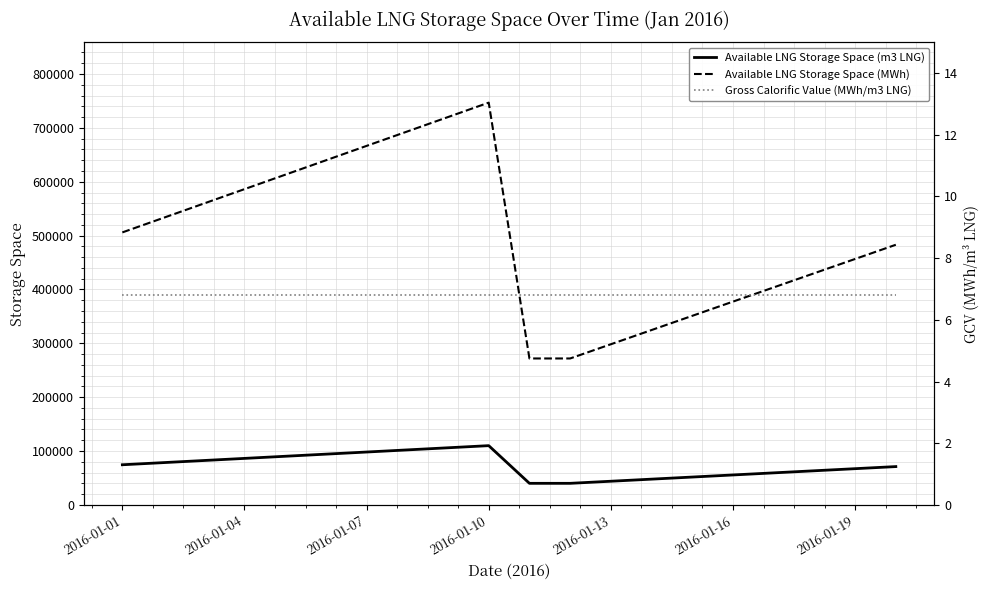

True or false: Available LNG Storage Space (m3 LNG) and Available LNG Storage Space (MWh) intersect in this chart.

False